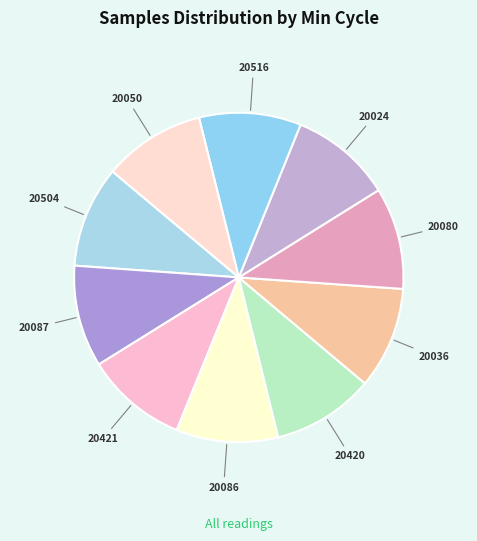

How many slices are in this pie chart?

10